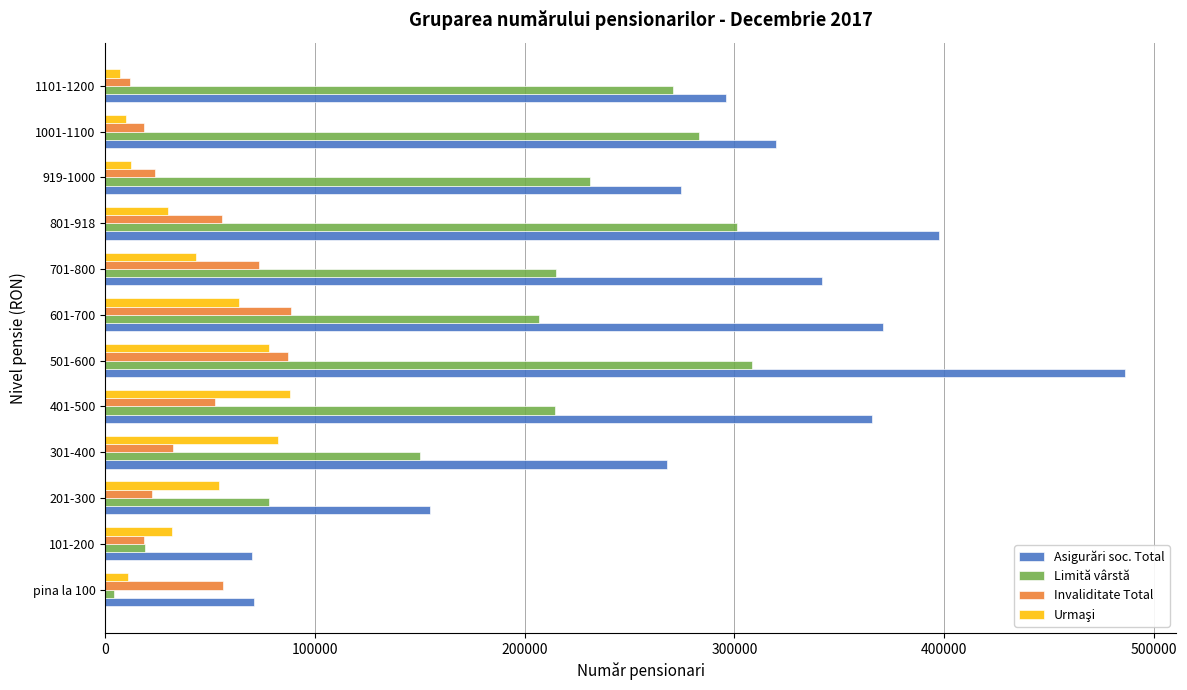

What is the difference between the maximum and minimum values in the Limită vârstă series?

304313